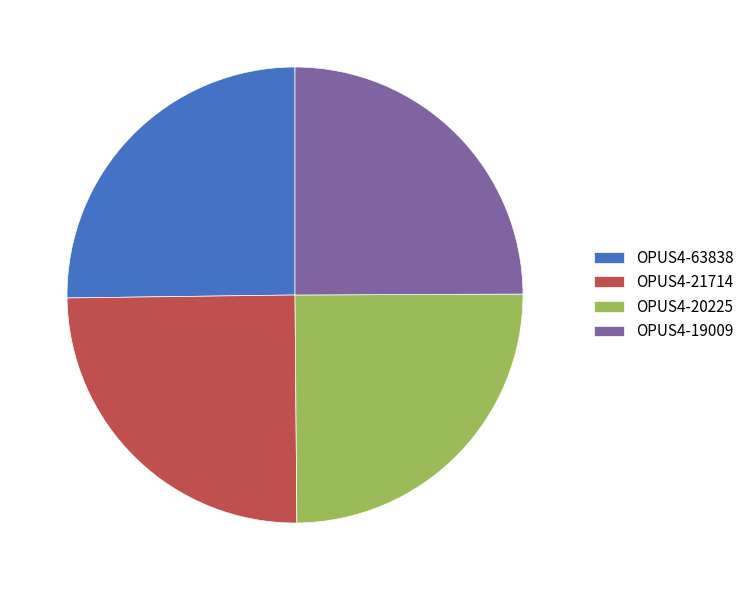

Approximately how many times larger is the value at OPUS4-63838 compared to OPUS4-21714?

1.0